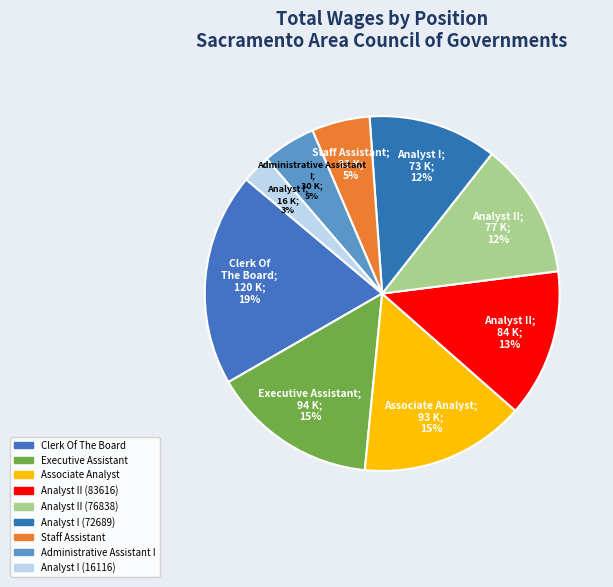

Count the number of slices in the pie.

9